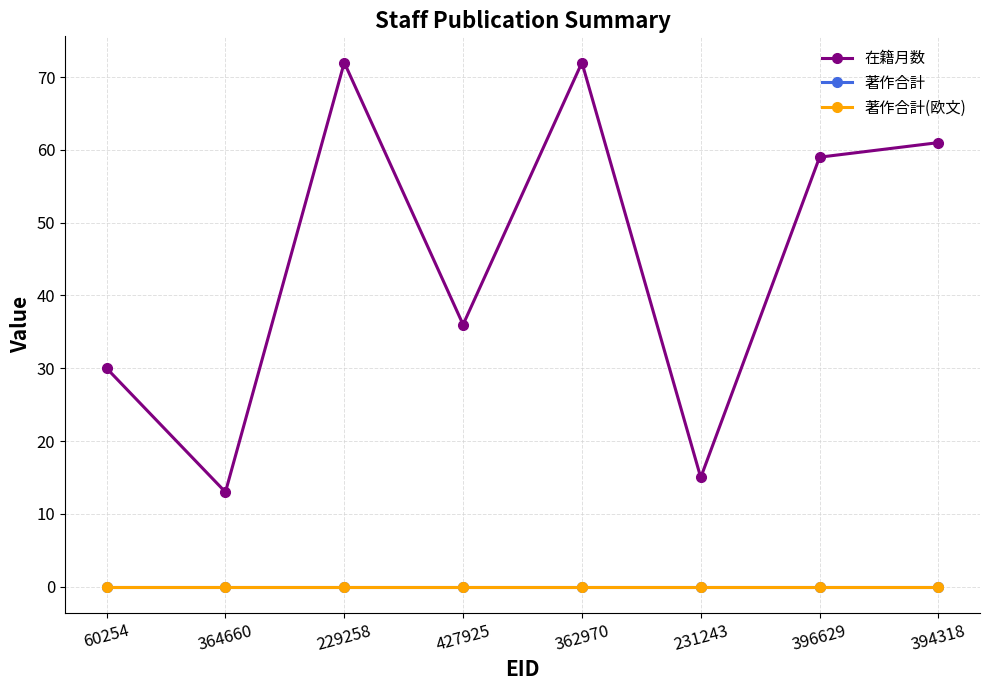

Reading left to right, transcribe all the data shown in this chart.

在籍月数: 60254=30	364660=13	229258=72	427925=36	362970=72	231243=15	396629=59	394318=61
著作合計: 60254=0	364660=0	229258=0	427925=0	362970=0	231243=0	396629=0	394318=0
著作合計(欧文): 60254=0	364660=0	229258=0	427925=0	362970=0	231243=0	396629=0	394318=0